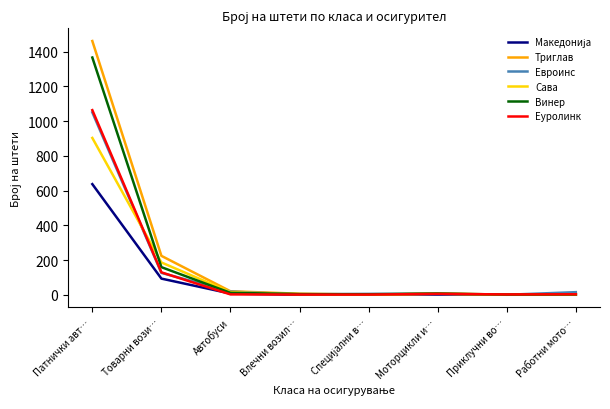

Which series has the widest spread of values?

Триглав